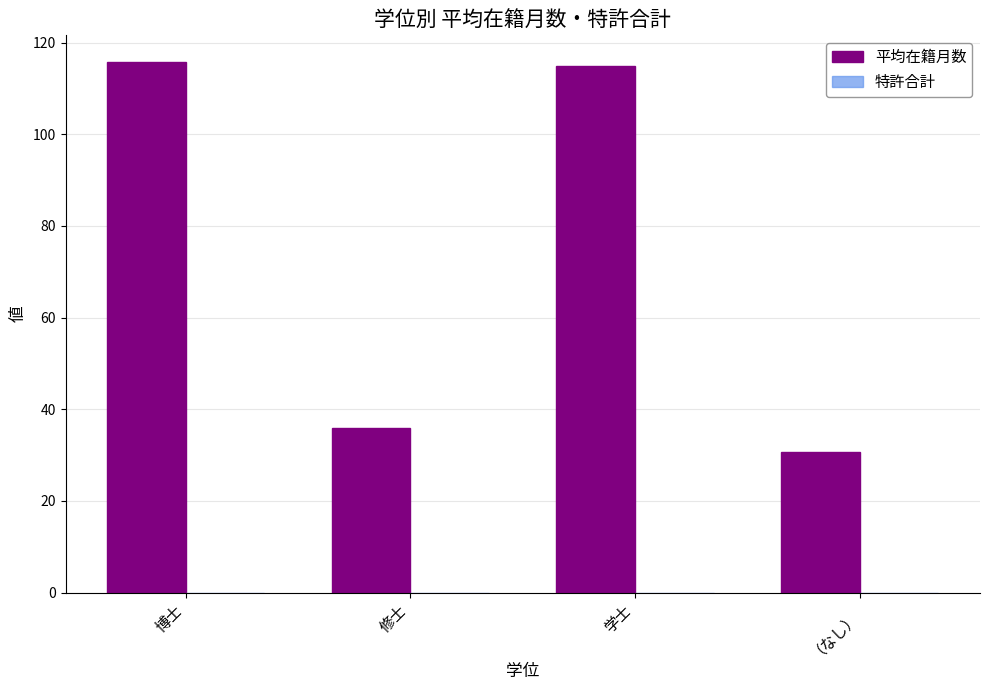

What is the greatest value displayed?

115.8